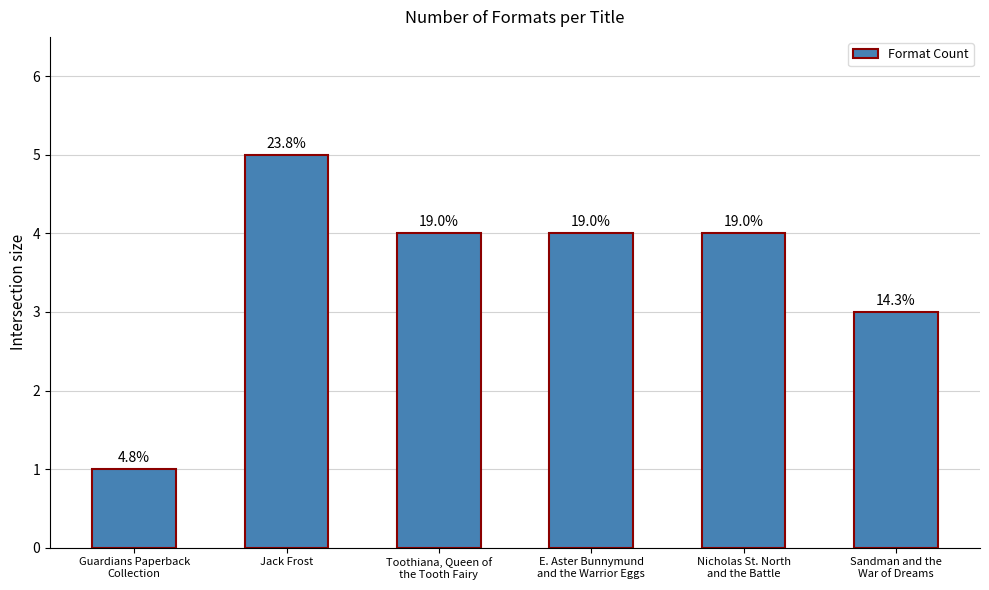

Reading right to left, what are all the values shown in this chart?

3	4	4	4	5	1